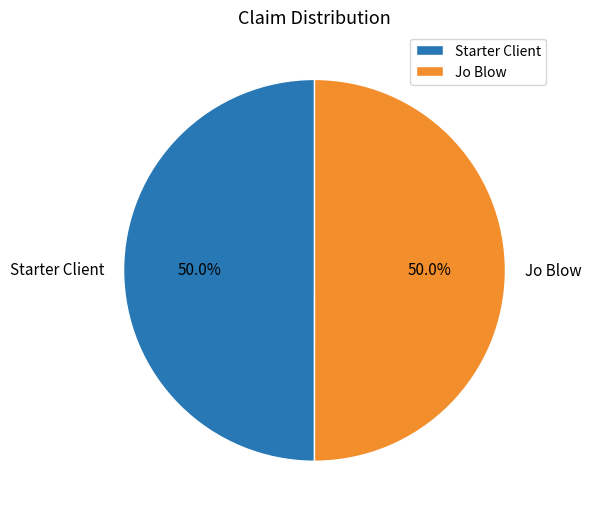

How many segments does this pie chart have?

2